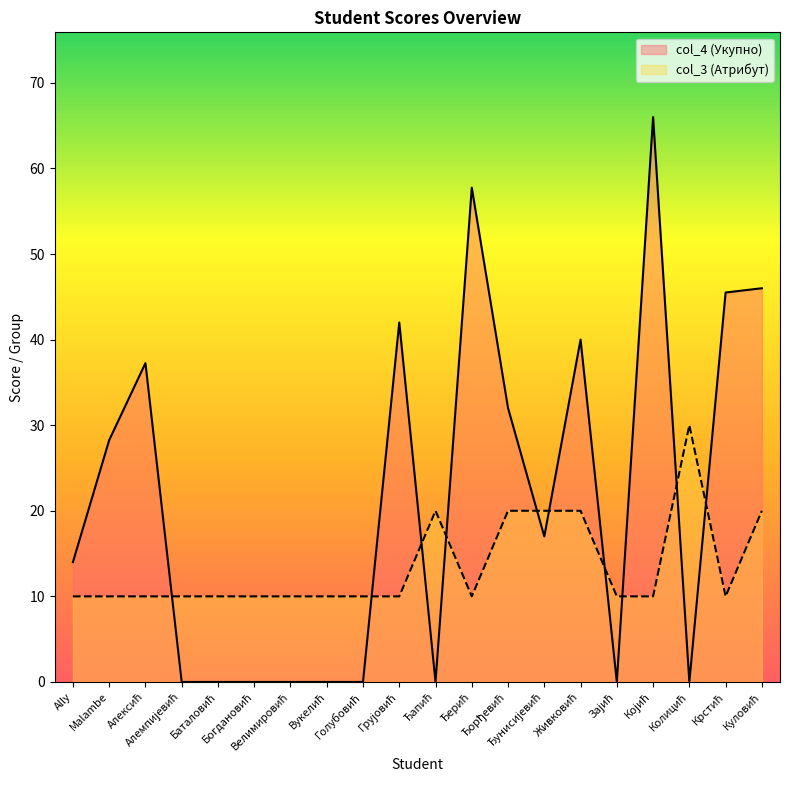

What is the difference between the second highest and second lowest values in the col_3 (Атрибут) series?

10.0